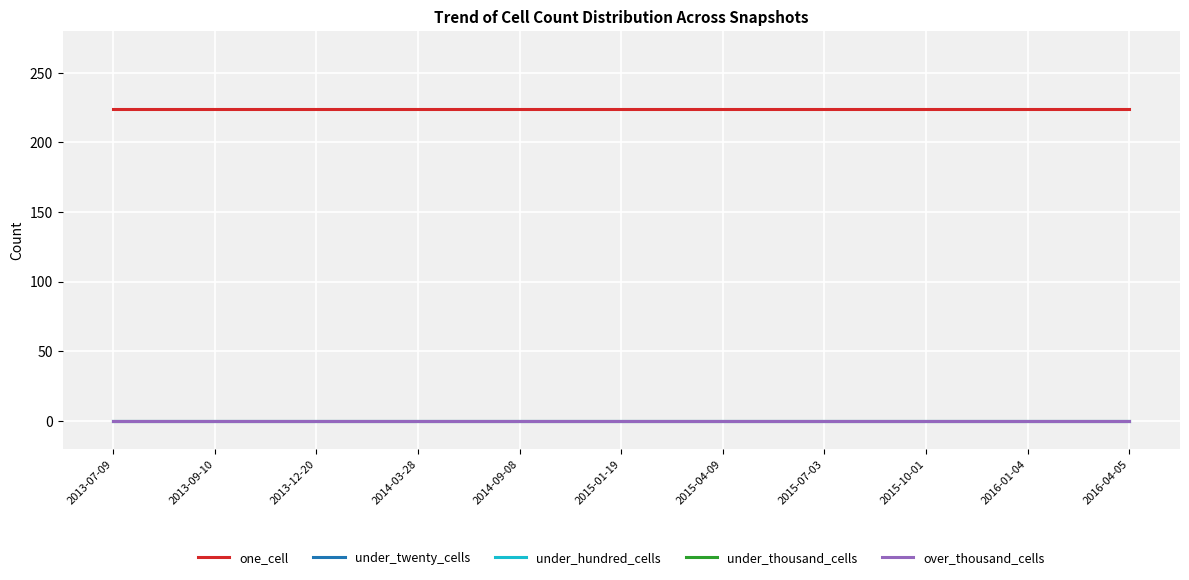

Rank the series by their maximum value, from highest to lowest.

one_cell, under_twenty_cells, under_hundred_cells, under_thousand_cells, over_thousand_cells